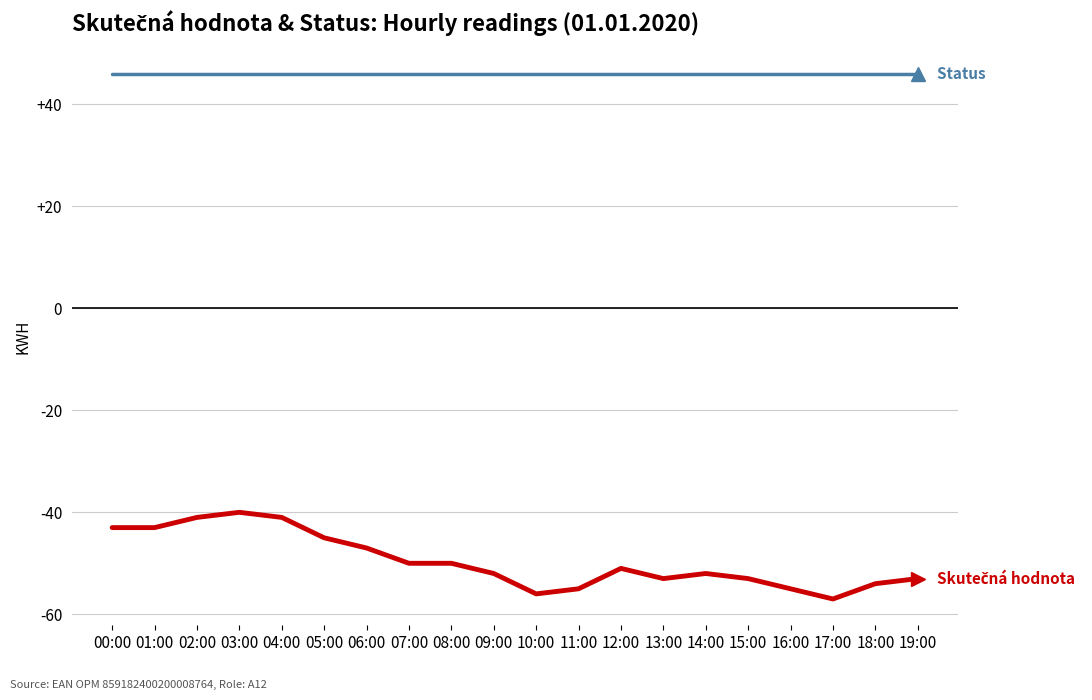

What position from the left is 15:00?

16